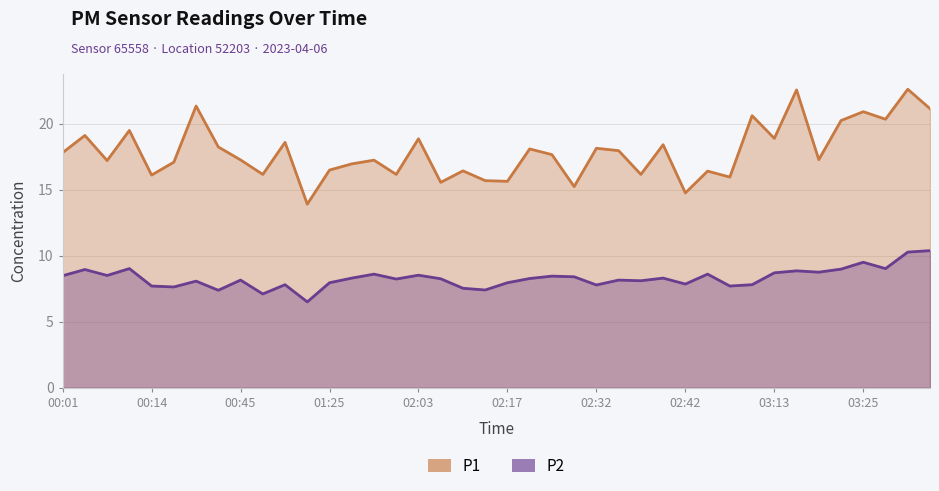

Reading left to right, transcribe all the data shown in this chart.

P1: 00:01=17.8	00:04=19.1	00:07=17.2	00:11=19.5	00:14=16.1	00:21=17.1	00:28=21.3	00:35=18.2	00:45=17.2	01:02=16.1	01:08=18.6	01:15=13.9	01:25=16.5	01:28=16.9	01:50=17.2	02:01=16.1	02:03=18.9	02:06=15.6	02:12=16.4	02:14=15.7	02:17=15.6	02:20=18.1	02:22=17.6	02:28=15.2	02:32=18.1	02:34=17.9	02:37=16.1	02:39=18.4	02:42=14.8	02:44=16.4	02:57=15.9	03:00=20.6	03:13=18.9	03:16=22.6	03:19=17.3	03:21=20.2	03:25=20.9	03:31=20.3	03:48=22.6	03:51=21.1
P2: 00:01=8.5	00:04=8.9	00:07=8.5	00:11=9.0	00:14=7.7	00:21=7.6	00:28=8.1	00:35=7.4	00:45=8.2	01:02=7.1	01:08=7.8	01:15=6.5	01:25=8.0	01:28=8.3	01:50=8.6	02:01=8.2	02:03=8.5	02:06=8.2	02:12=7.5	02:14=7.4	02:17=8.0	02:20=8.3	02:22=8.4	02:28=8.4	02:32=7.8	02:34=8.2	02:37=8.1	02:39=8.3	02:42=7.8	02:44=8.6	02:57=7.7	03:00=7.8	03:13=8.7	03:16=8.8	03:19=8.8	03:21=9.0	03:25=9.5	03:31=9.0	03:48=10.3	03:51=10.4